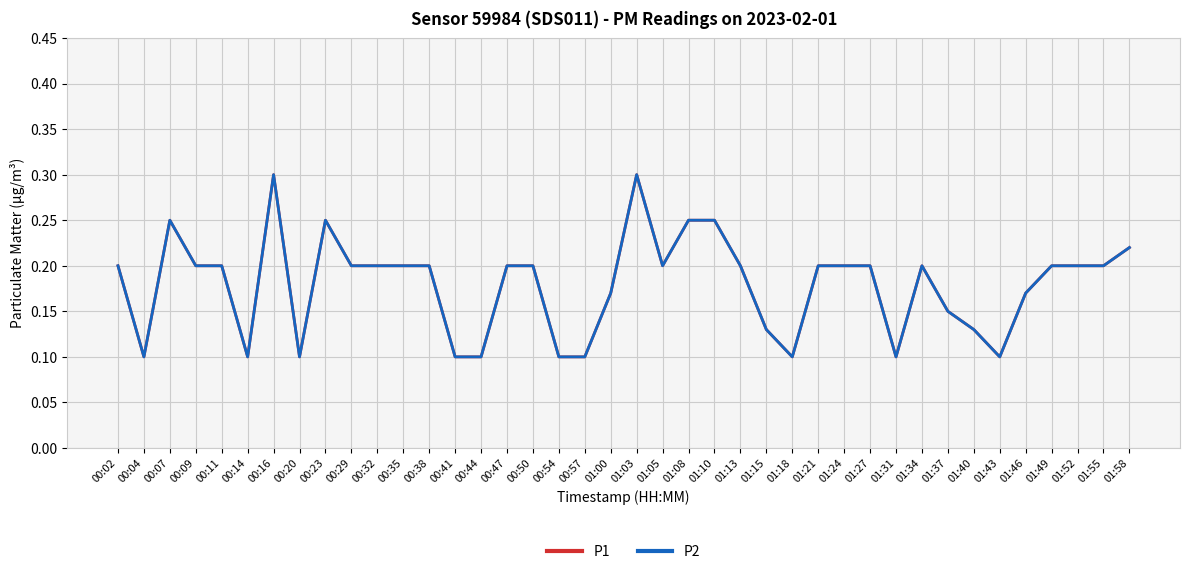

True or false: P1 and P2 cross at least once.

False